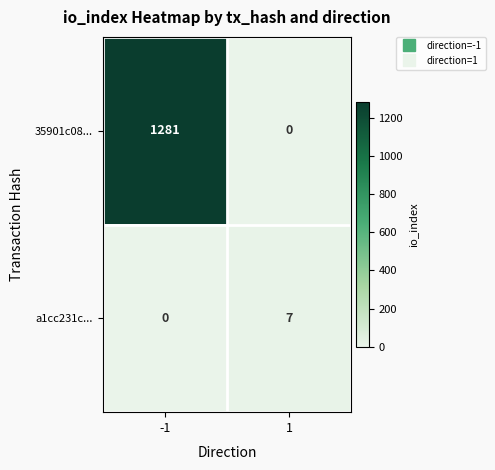

What is the maximum value shown in the chart?

1281